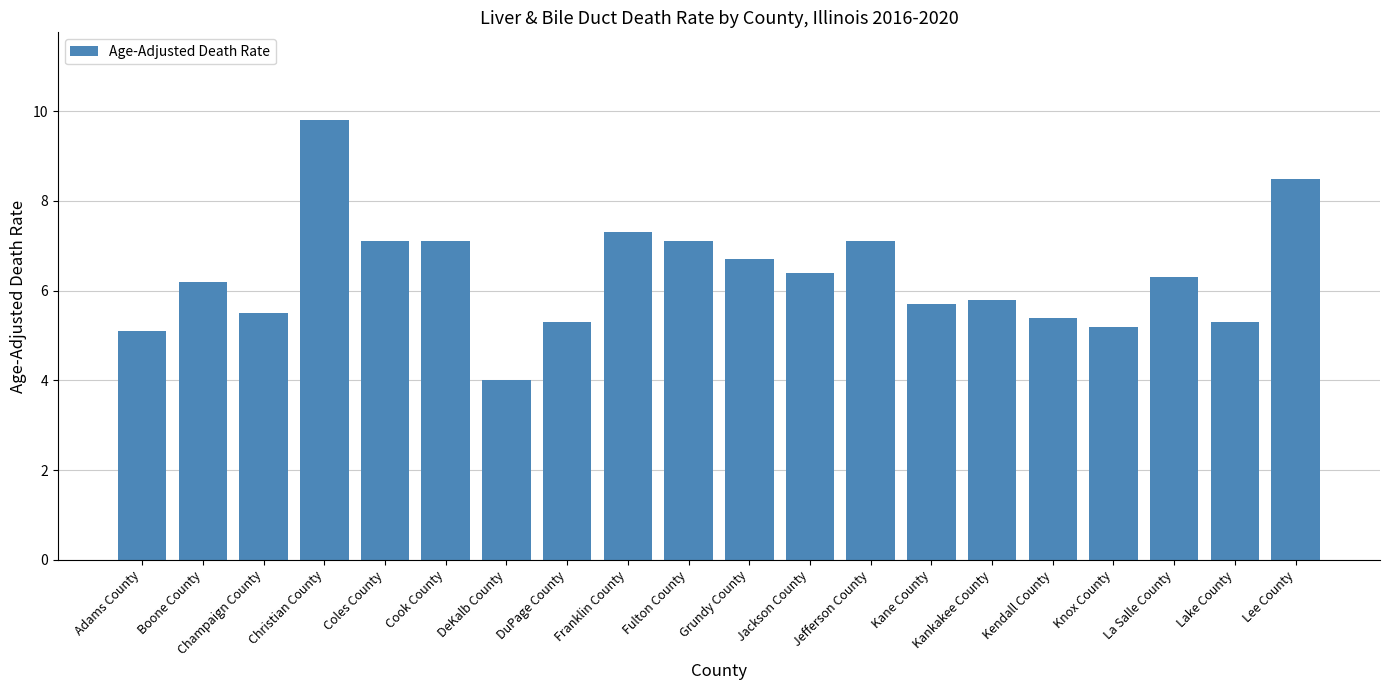

The chart shows a value of 9.6 at Jefferson County. True or false?

False